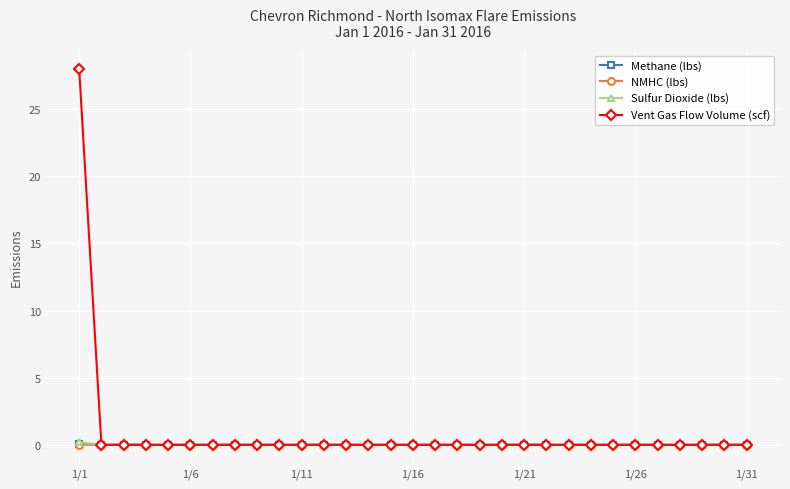

How many categories are shown in the chart?

31